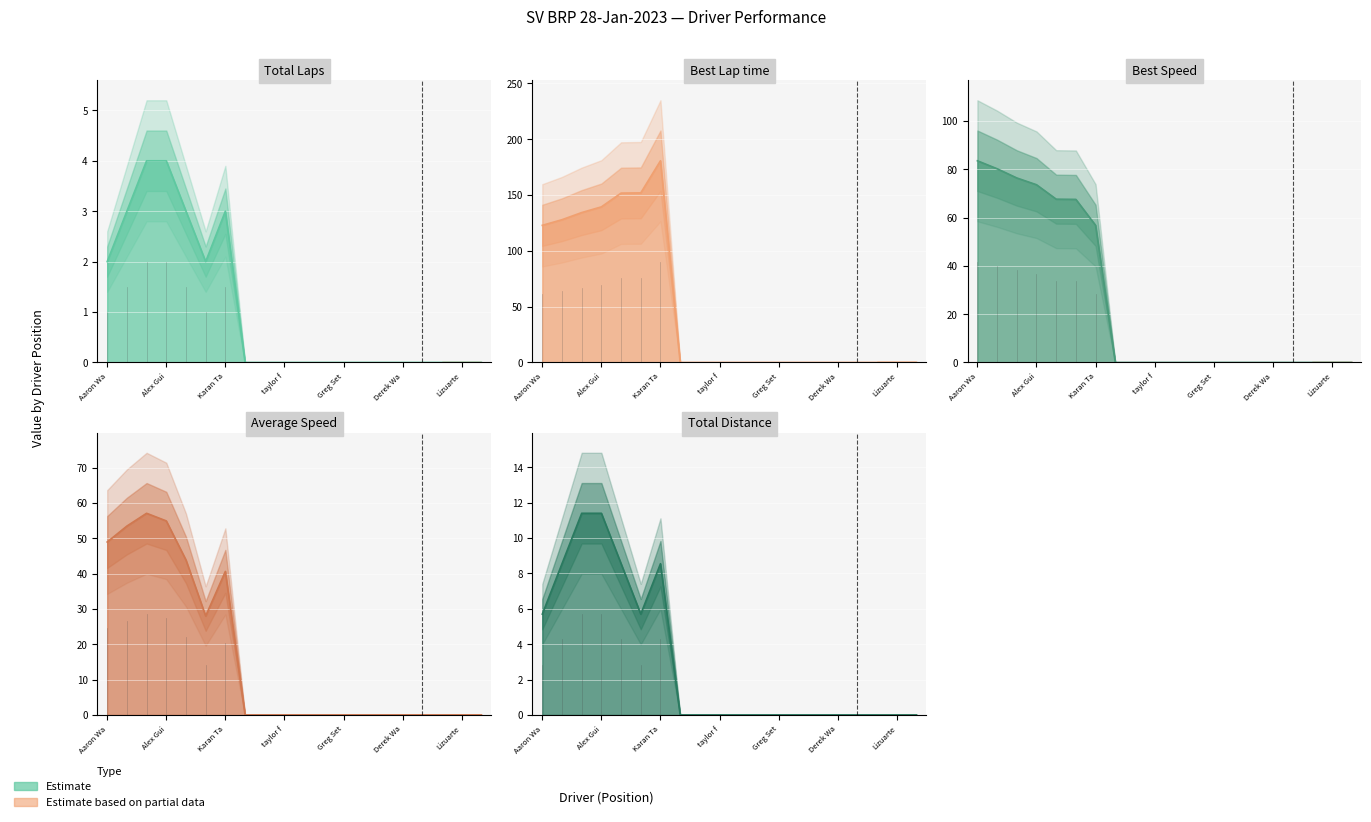

What is the difference between the maximum and minimum values in the Average Speed series?

57.1